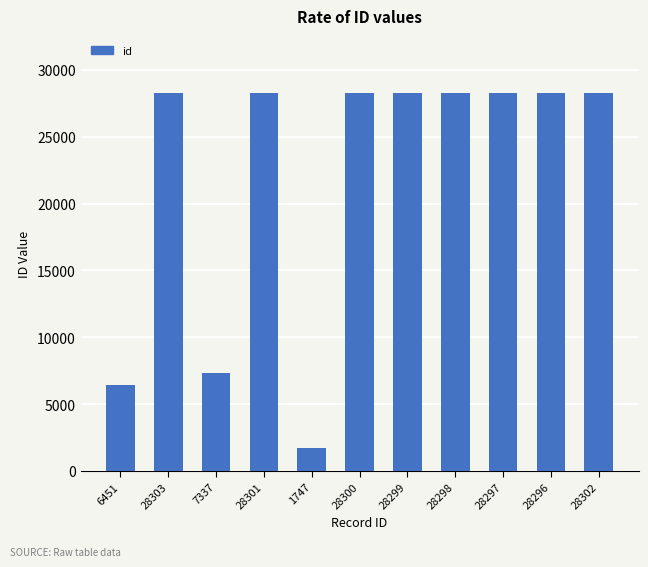

What is the label of the 2nd bar from the right?

28296